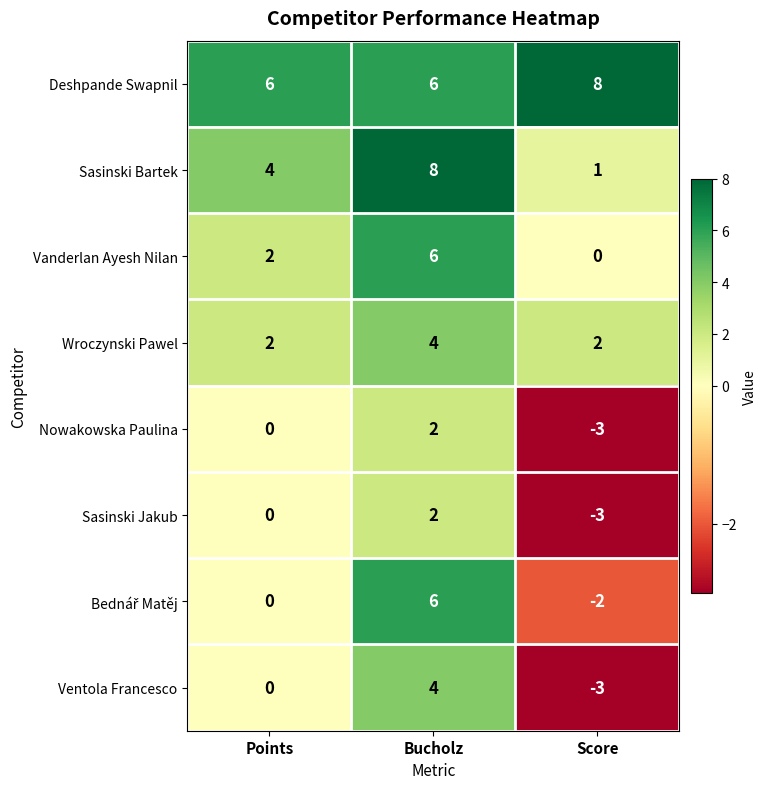

True or false: Sasinski Jakub has a value of -4 at Score.

False